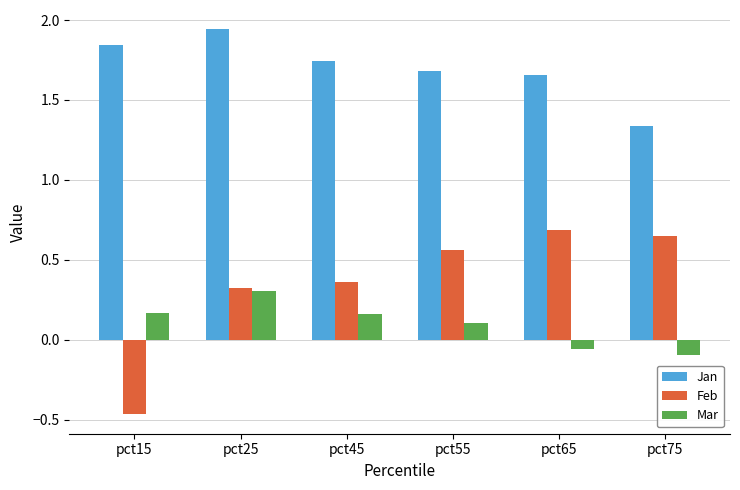

How many values in Mar are below zero?

2